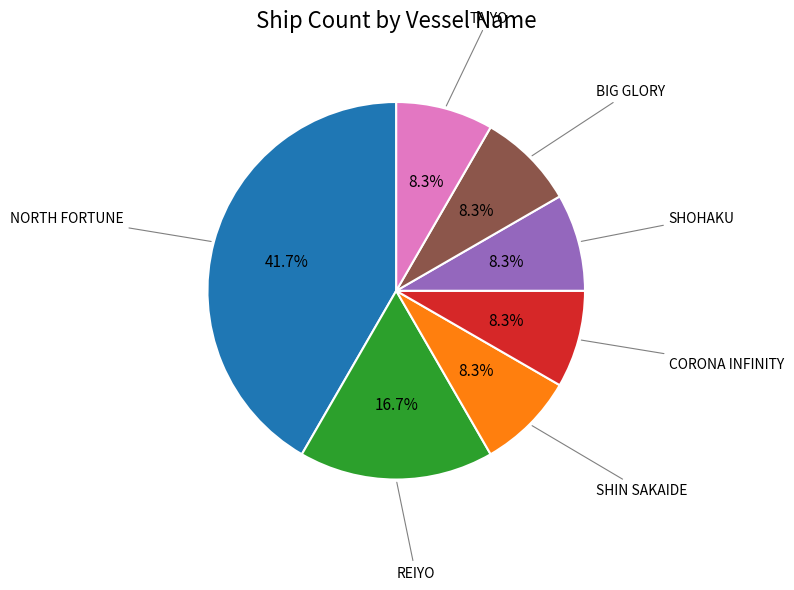

Approximately how many times larger is the value at TAIYO compared to REIYO?

0.5